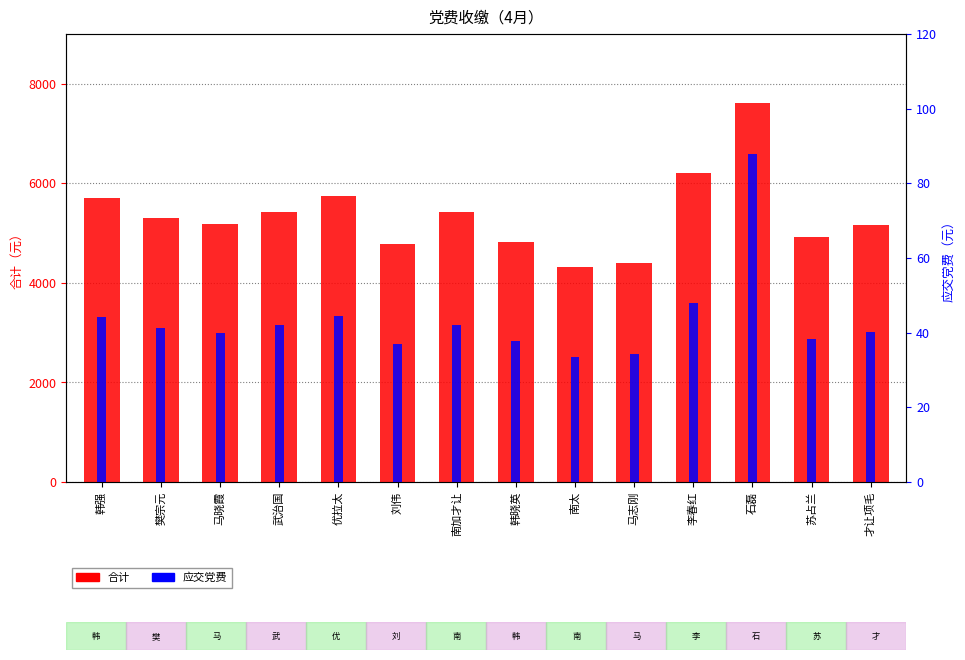

What is the highest value of the 应交党费 series?

87.8